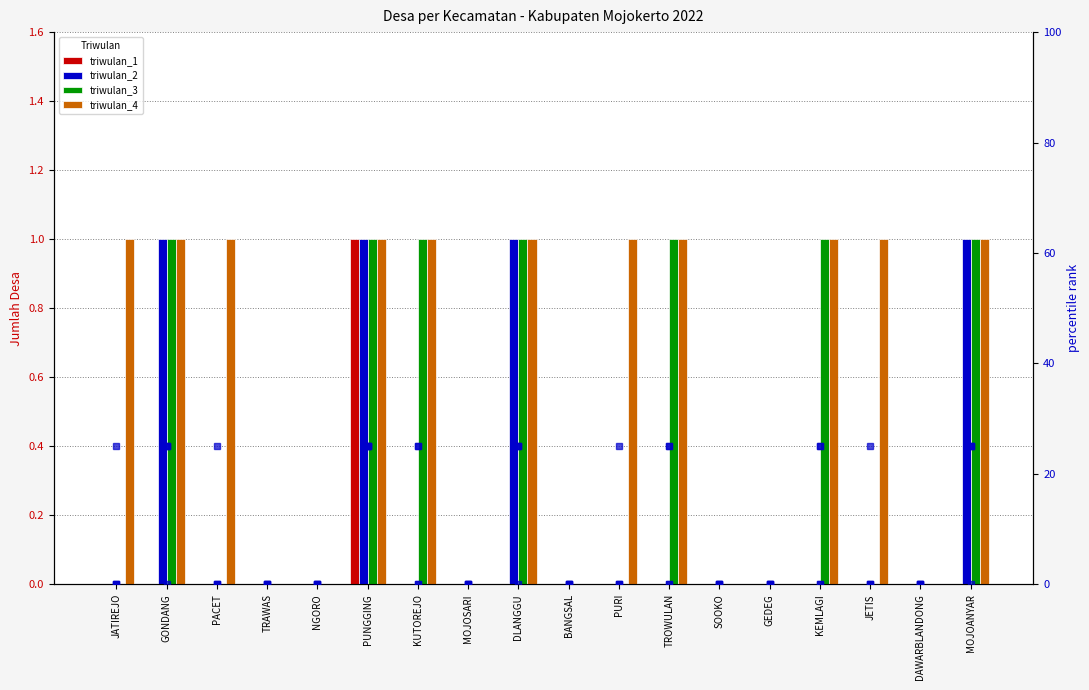

What value does the triwulan_4 series have at GONDANG?

1